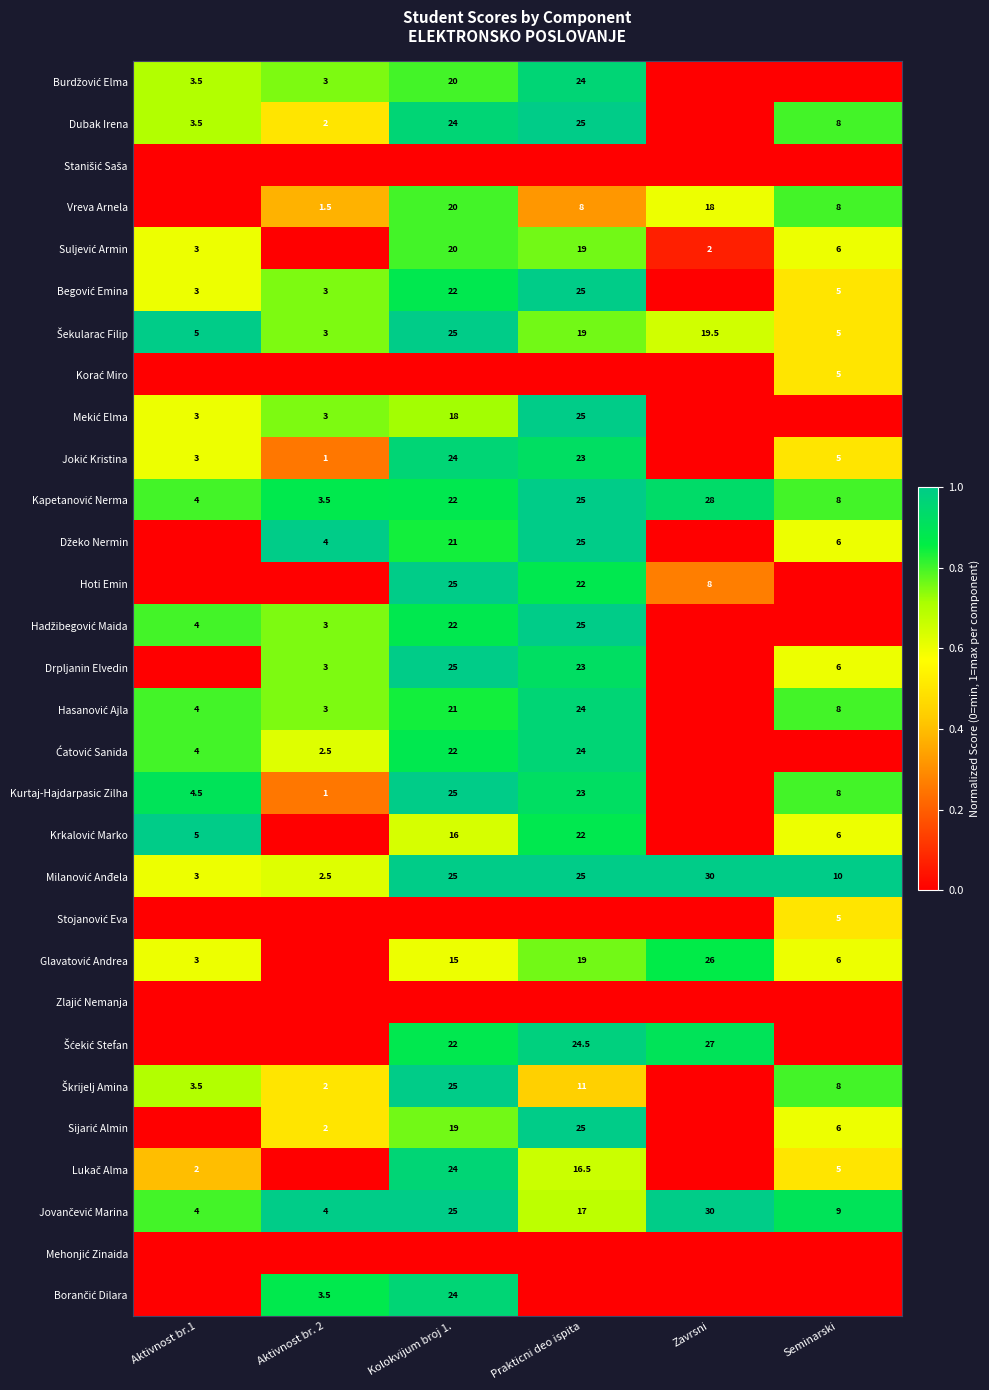

The value of Sijarić Almin at Kolokvijum broj 1. is 0.8. True or false?

True